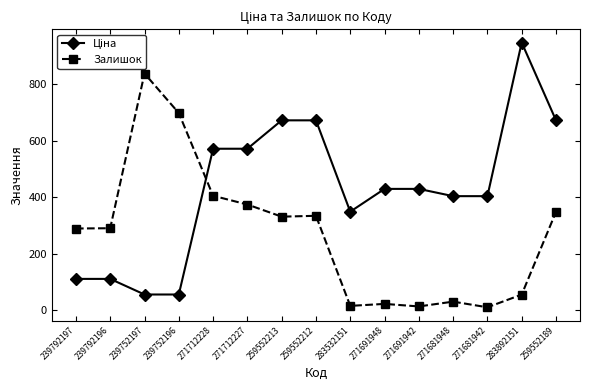

At which category does Залишок reach its first local peak?

239752197